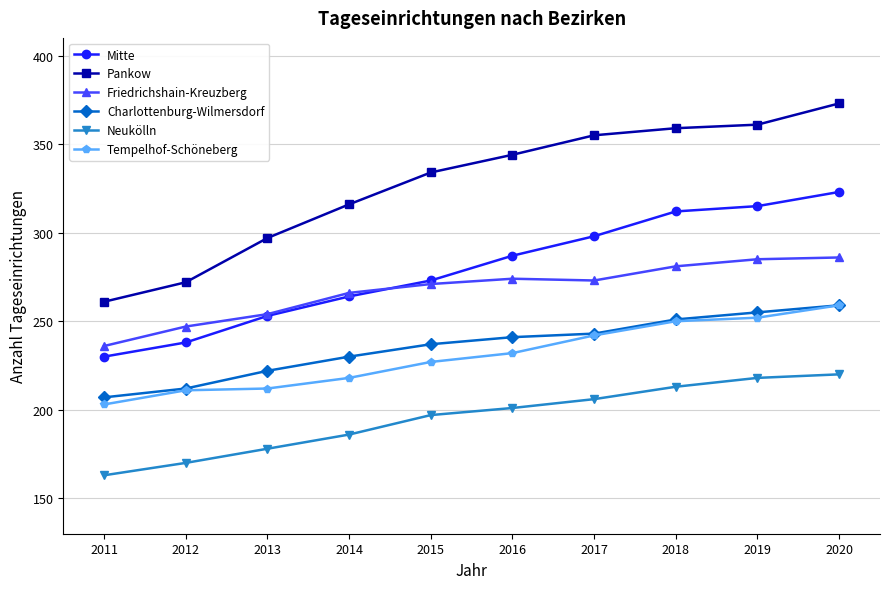

What is the value of the Tempelhof-Schöneberg point at the 9th from the left?

252